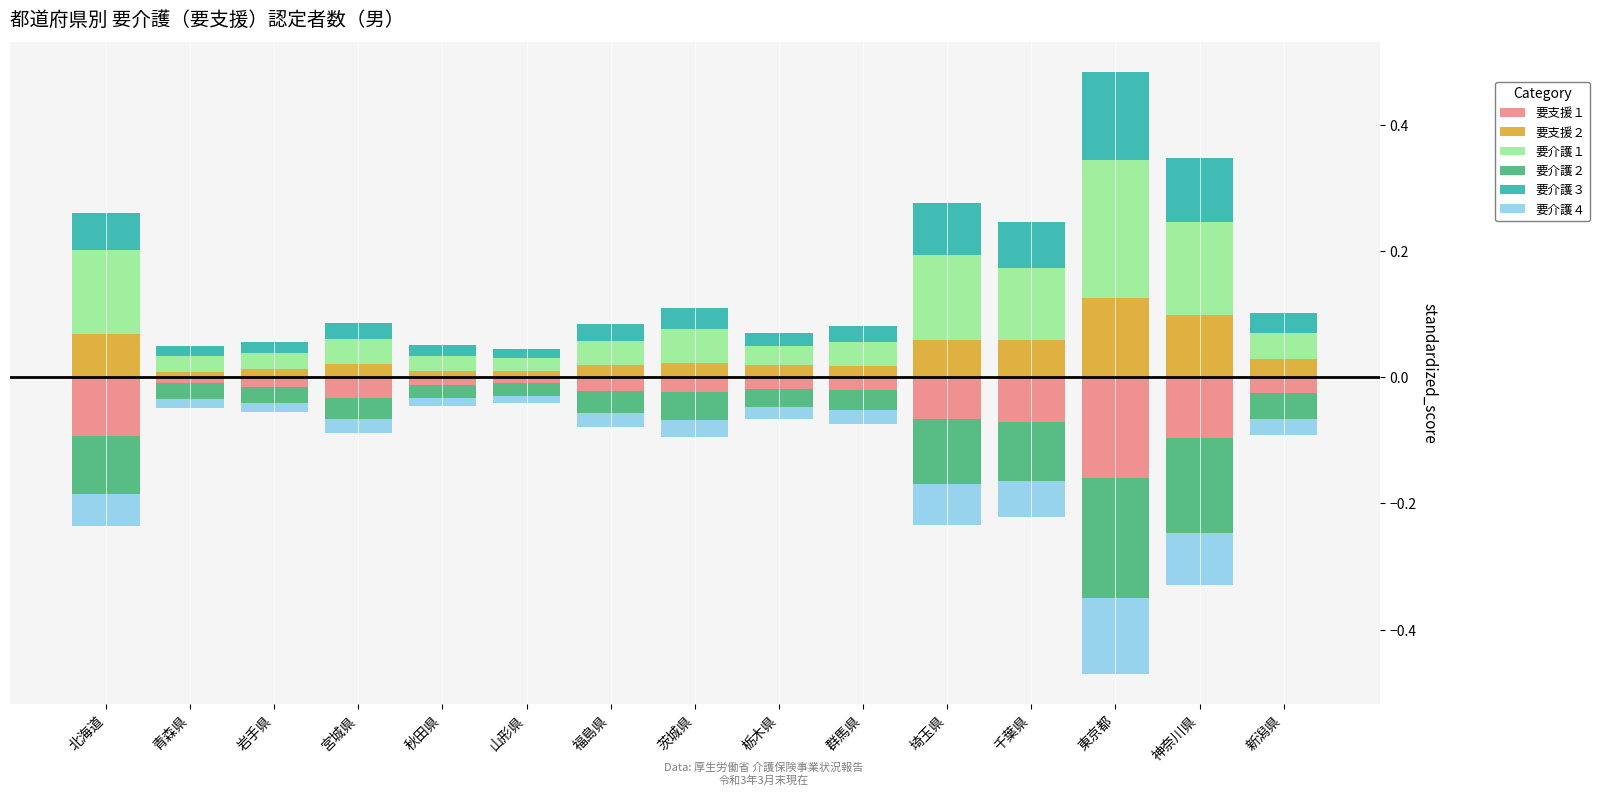

Are the bars horizontal?

No